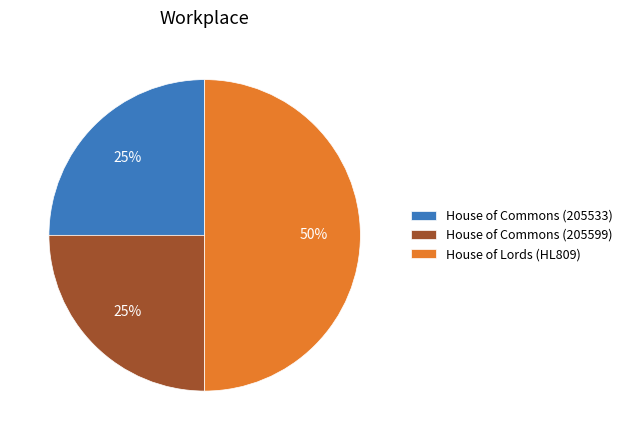

Count the number of slices in the pie.

3